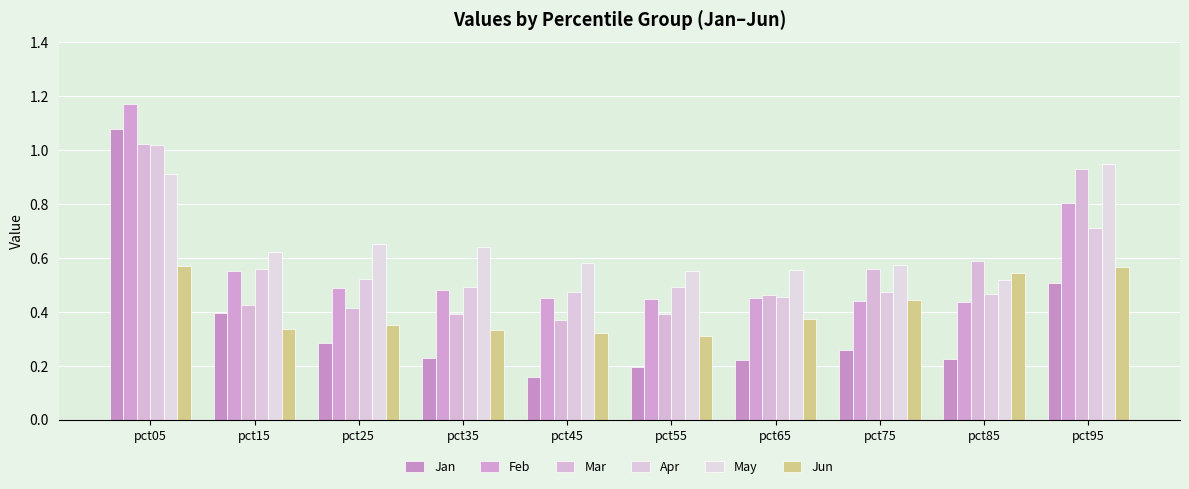

The value of Apr at pct25 is 0.5. True or false?

True